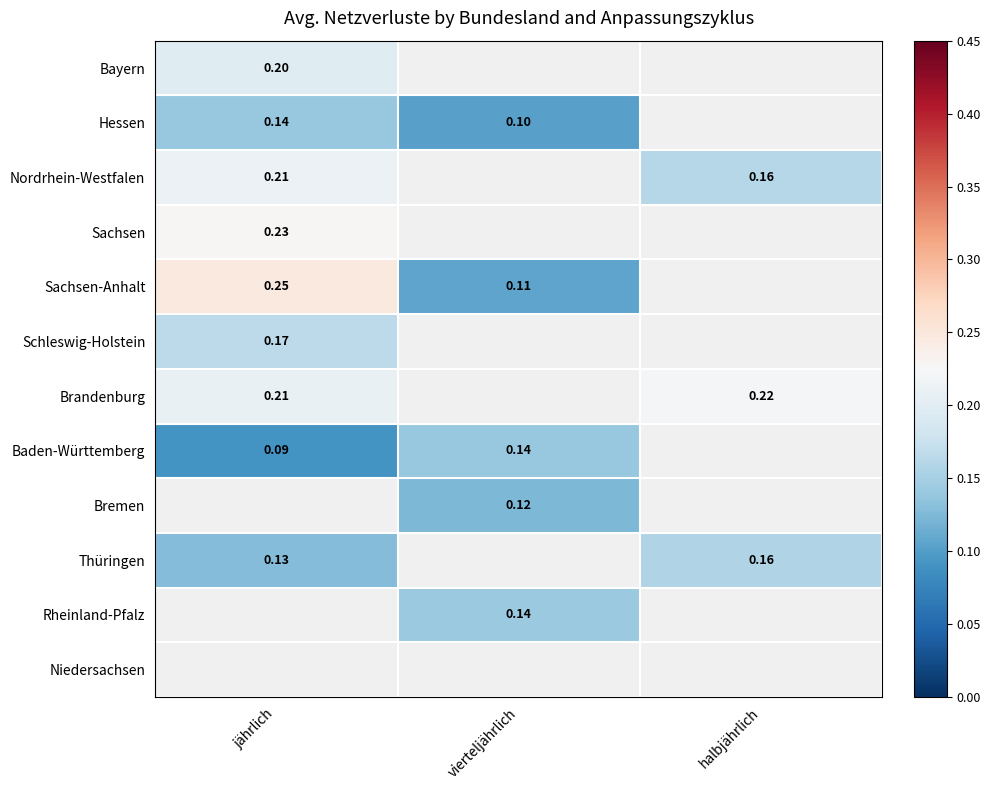

The value of Sachsen-Anhalt at jährlich is 0.2. True or false?

True